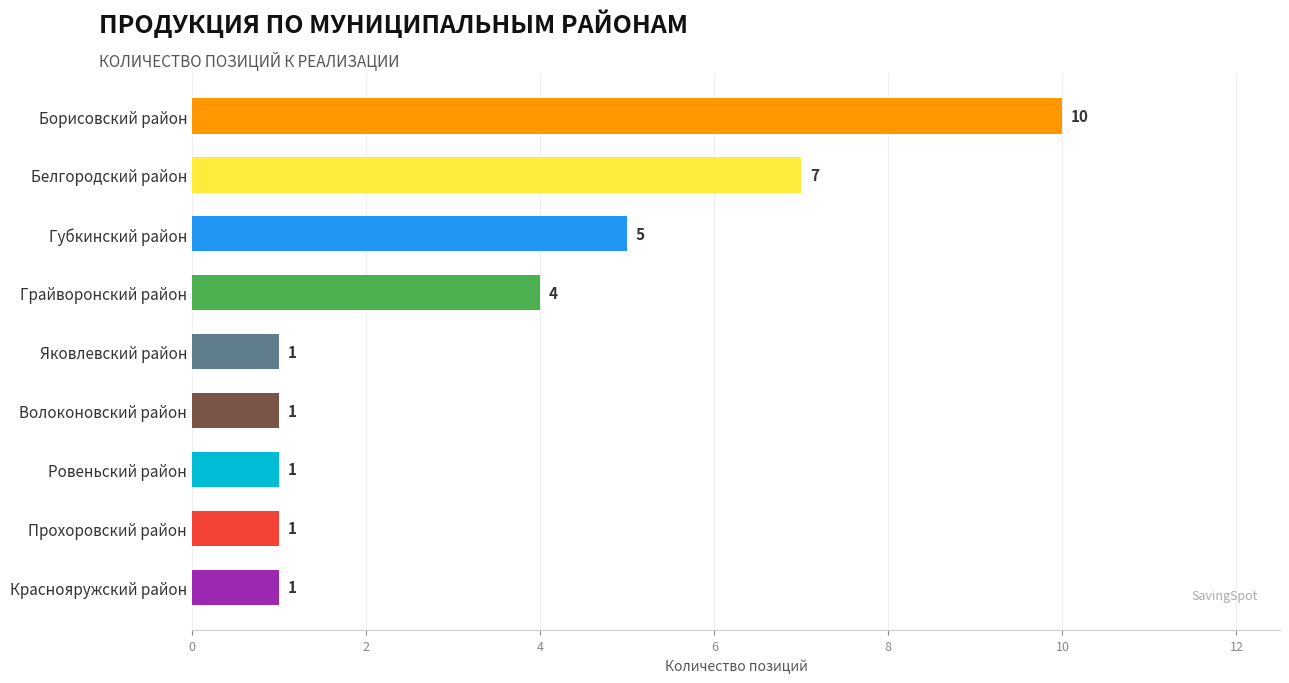

At which label is the value closest to 5?

Губкинский район